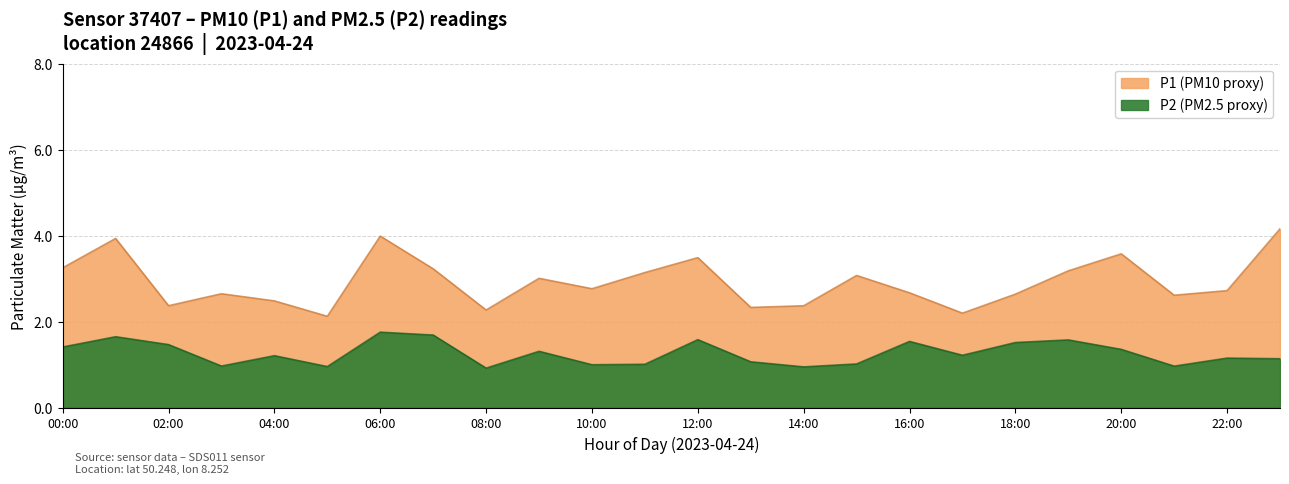

What is the difference between the second highest and minimum values in the P2 series?

0.8